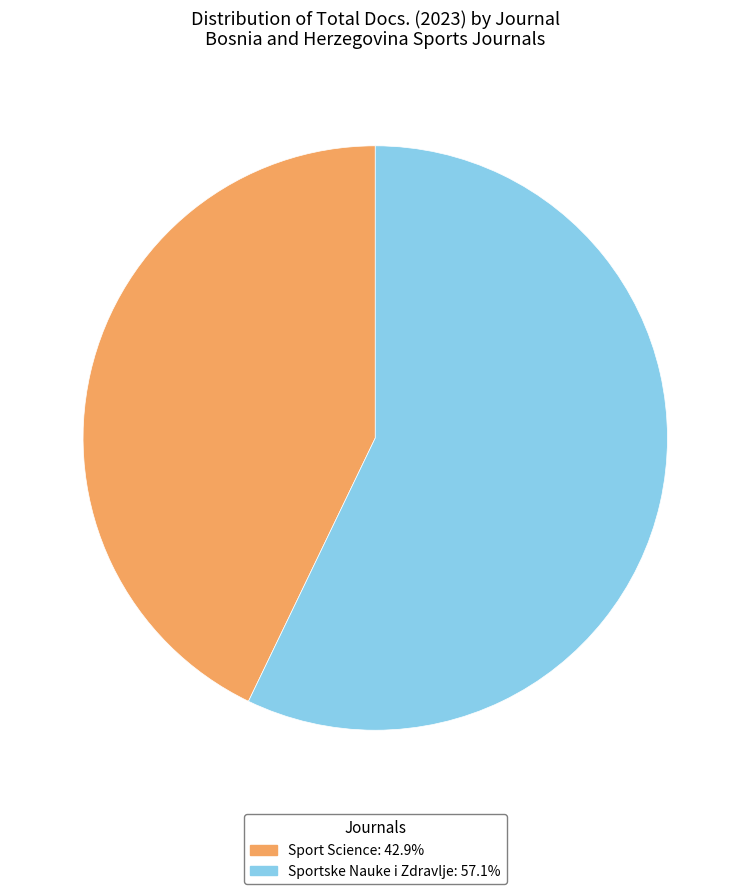

Does Sport Science: 42.9% represent more than half of the total?

No